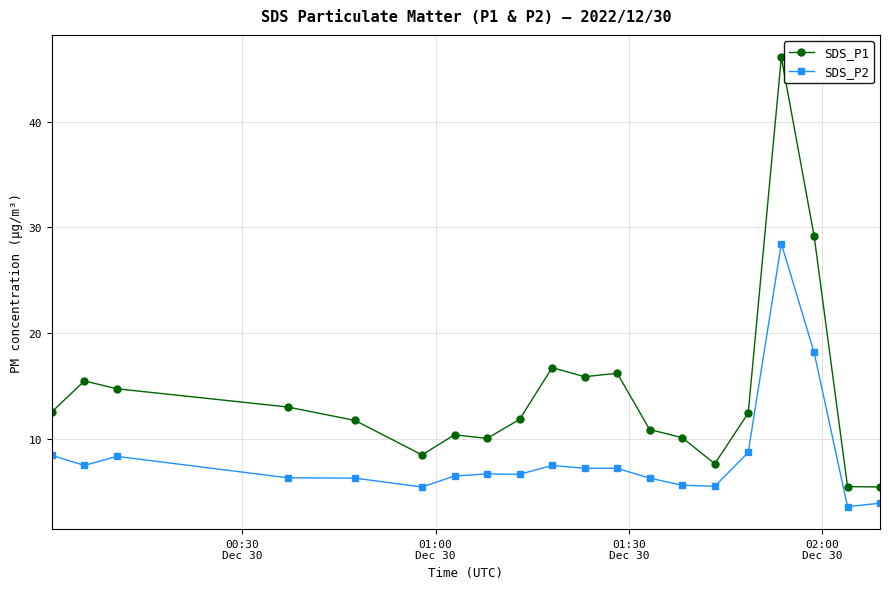

What is the smallest value displayed?

3.6